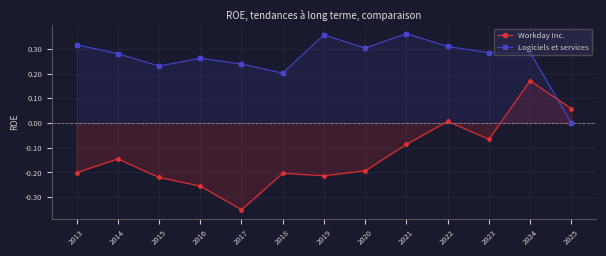

Does the chart have visible grid lines?

Yes